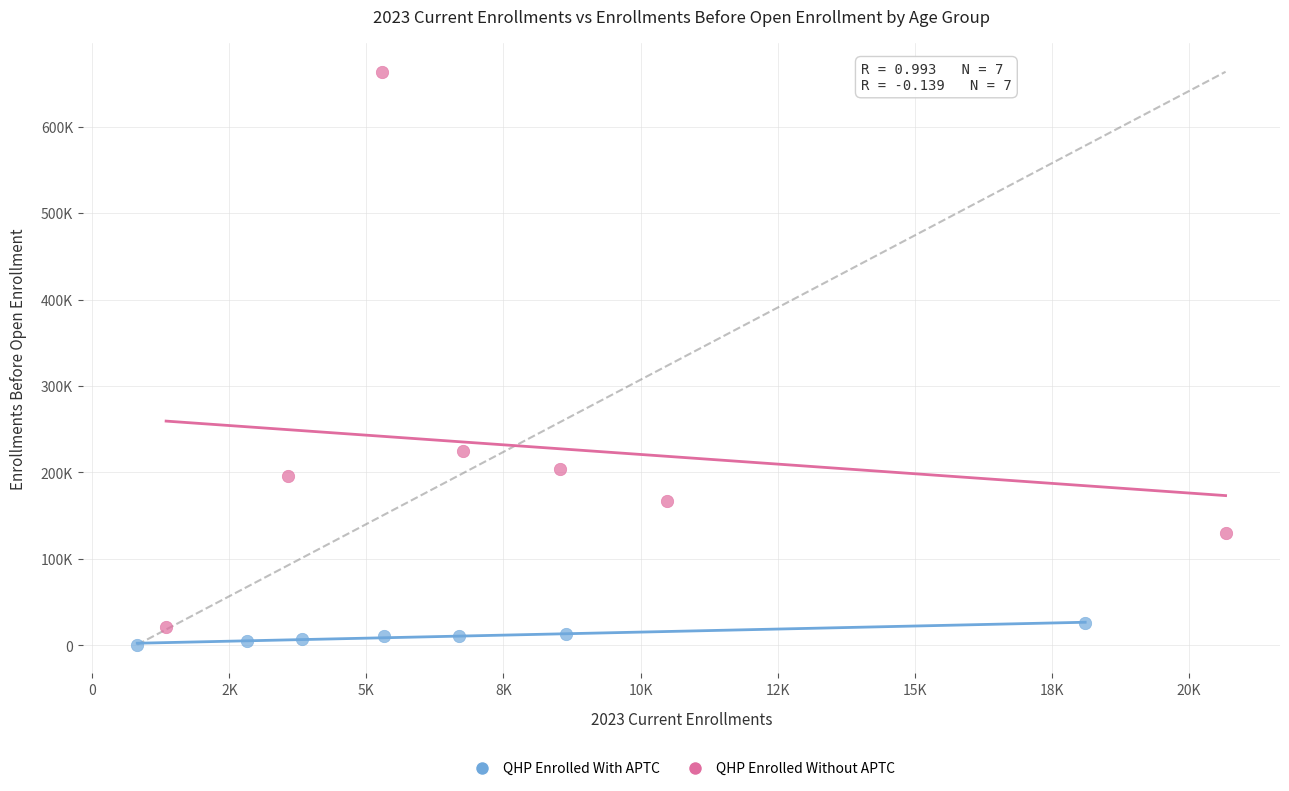

Which series has the widest spread of Y values?

QHP Enrolled Without APTC